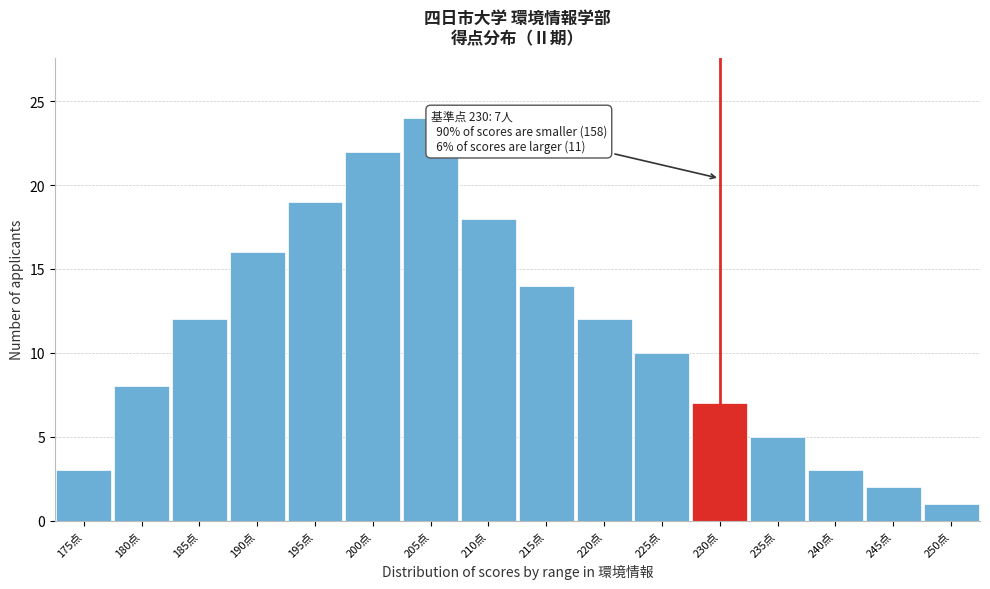

Reading right to left, extract all data points from this chart.

1	2	3	5	7	10	12	14	18	24	22	19	16	12	8	3